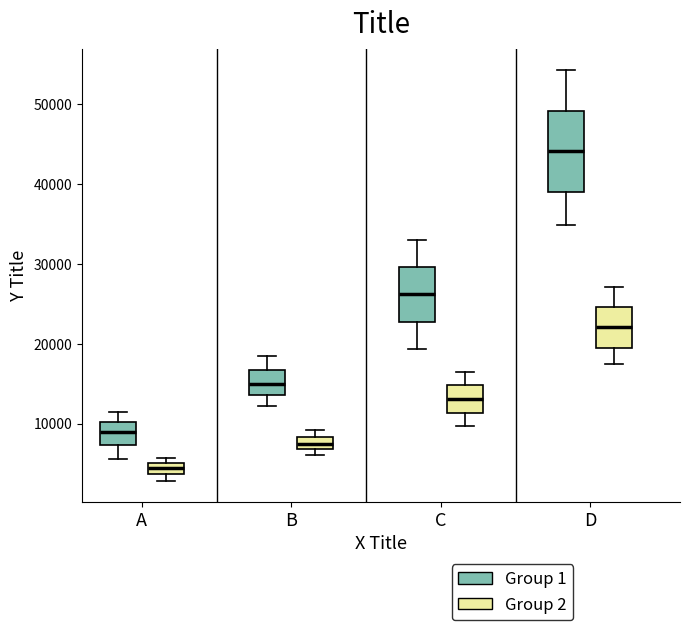

Where is the upper edge of the box for C (Group 1) on the y-axis? The values are not printed on the chart, so give them approximately, as read against the axis.

30000